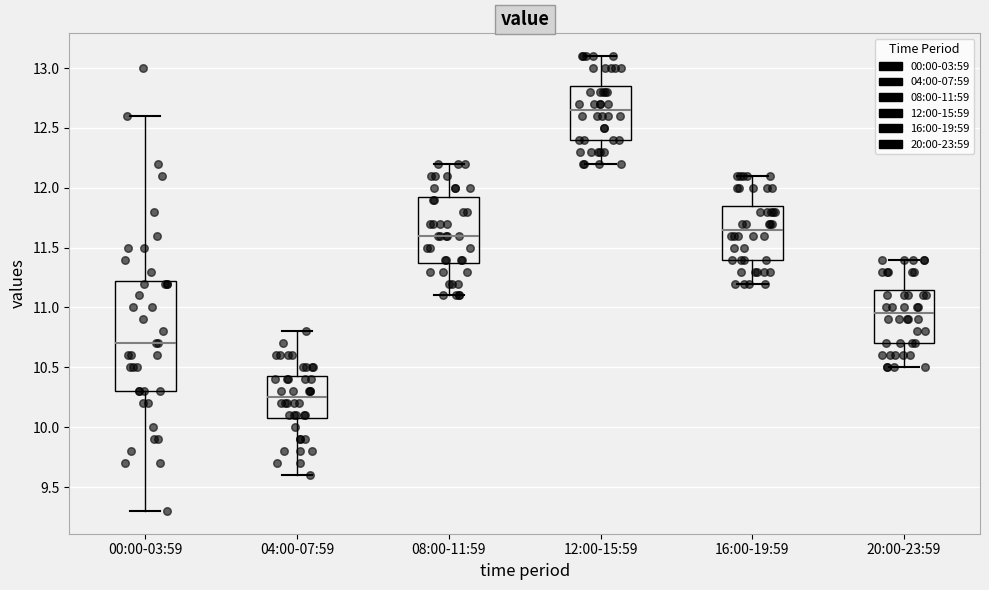

Where is the lower edge of the box for 08:00-11:59 on the y-axis? The values are not printed on the chart, so give them approximately, as read against the axis.

11.40